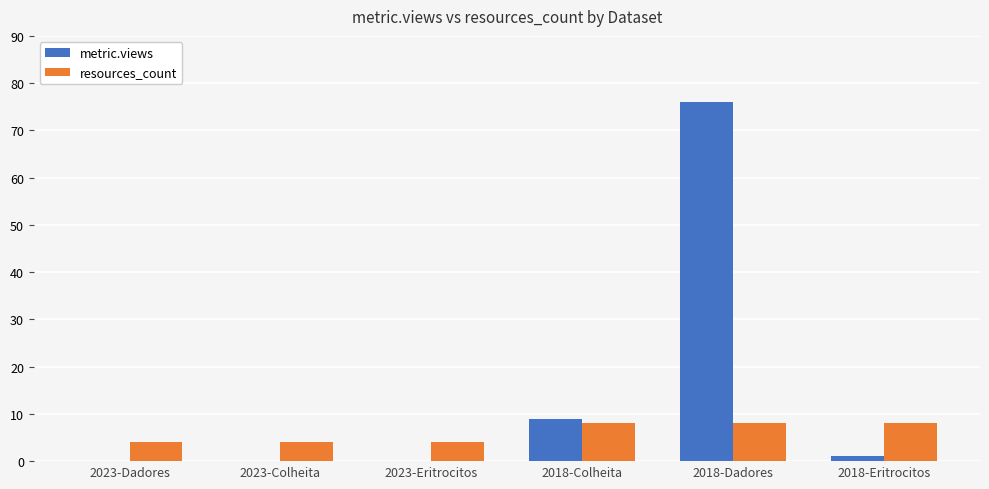

What is the average value of the resources_count series?

6